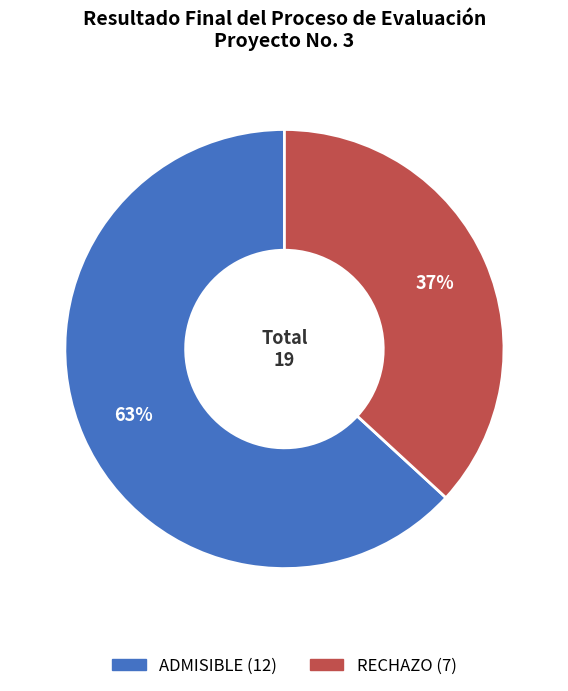

Which slice is the largest?

ADMISIBLE